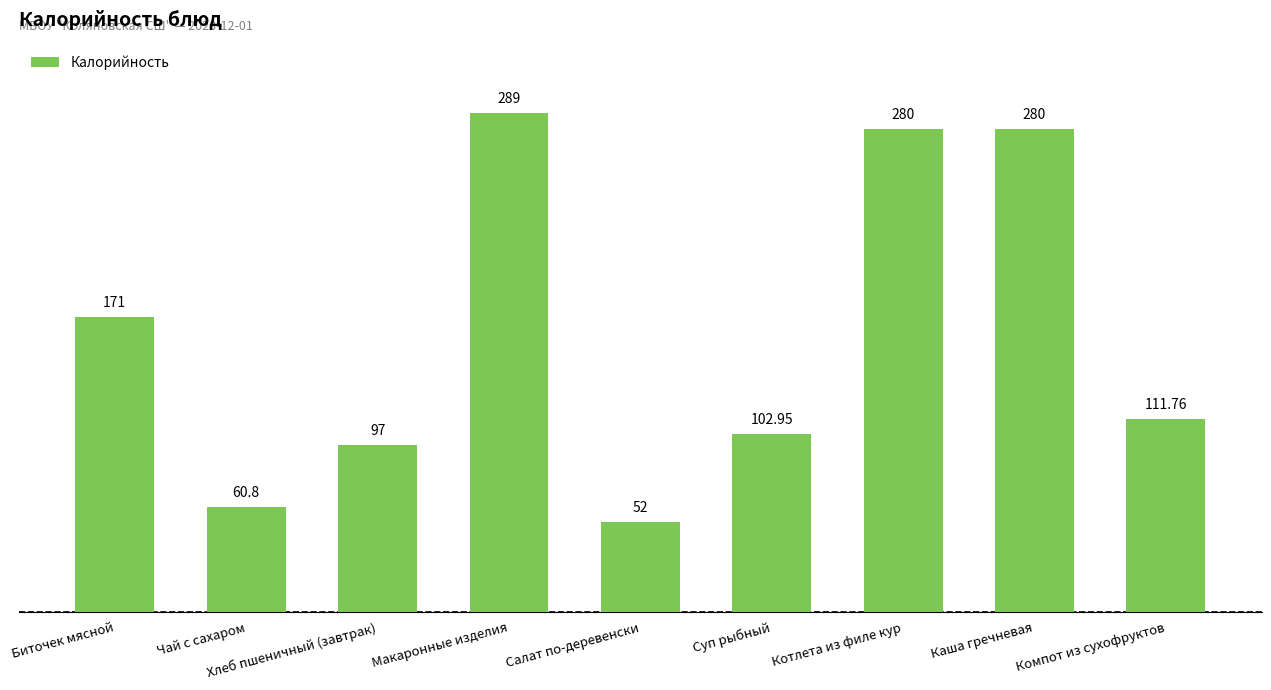

What is the label of the 5th bar from the right?

Салат по-деревенски